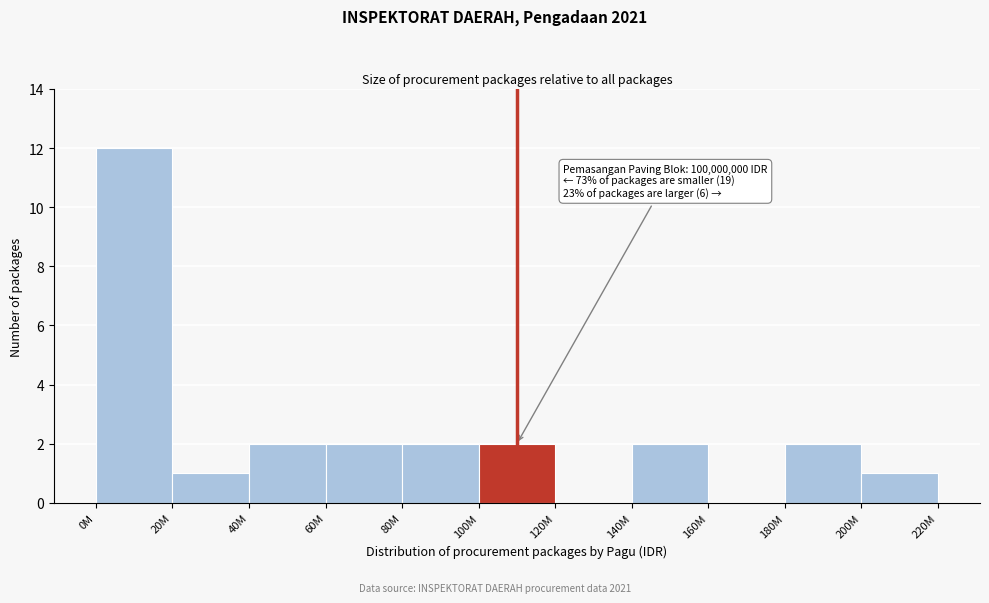

Reading left to right, transcribe all the data shown in this chart.

0M=12	20M=1	40M=2	60M=2	80M=2	100M=2	120M=0	140M=2	160M=0	180M=2	200M=1